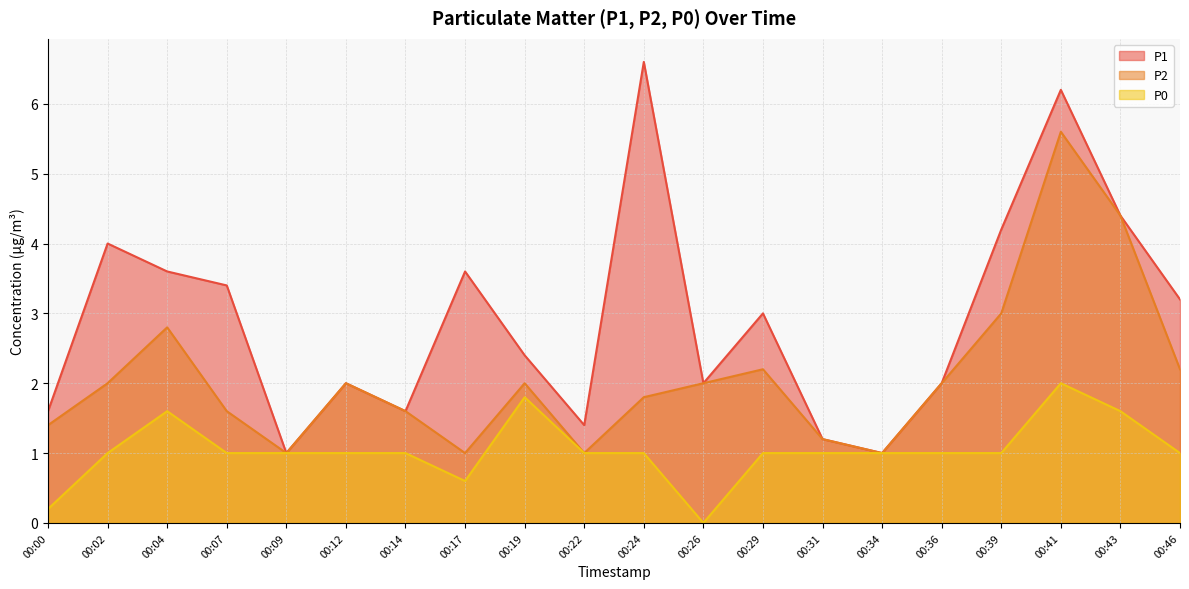

What is the spread (max minus min) of values at 00:39?

3.2